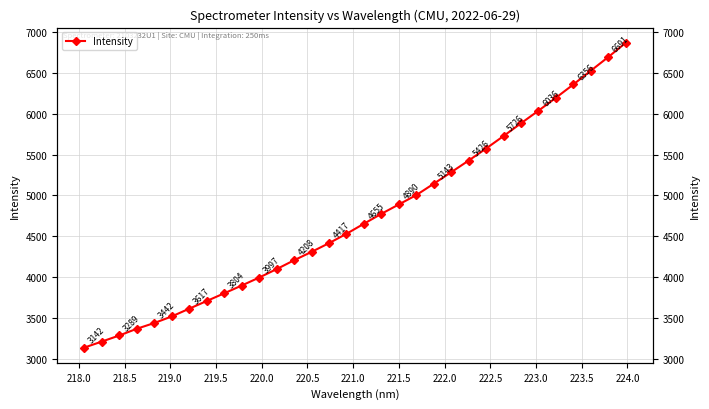

Reading left to right, list all the values displayed in this chart.

3141.7	3215.1	3289.4	3371.4	3441.6	3522.0	3616.7	3710.4	3804.4	3899.2	3996.7	4099.8	4208.2	4310.4	4417.1	4531.3	4654.5	4775.6	4890.2	5004.3	5143.4	5283.9	5426.4	5573.6	5726.0	5881.8	6035.6	6193.6	6355.8	6523.8	6690.6	6864.6